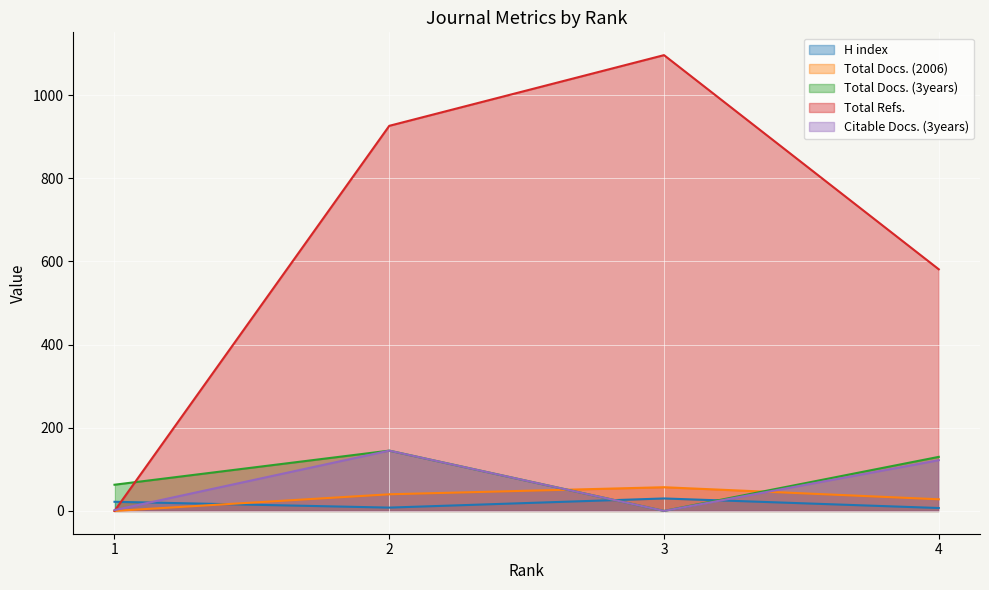

What is the difference between the second highest and minimum values in the Total Docs. (3years) series?

130